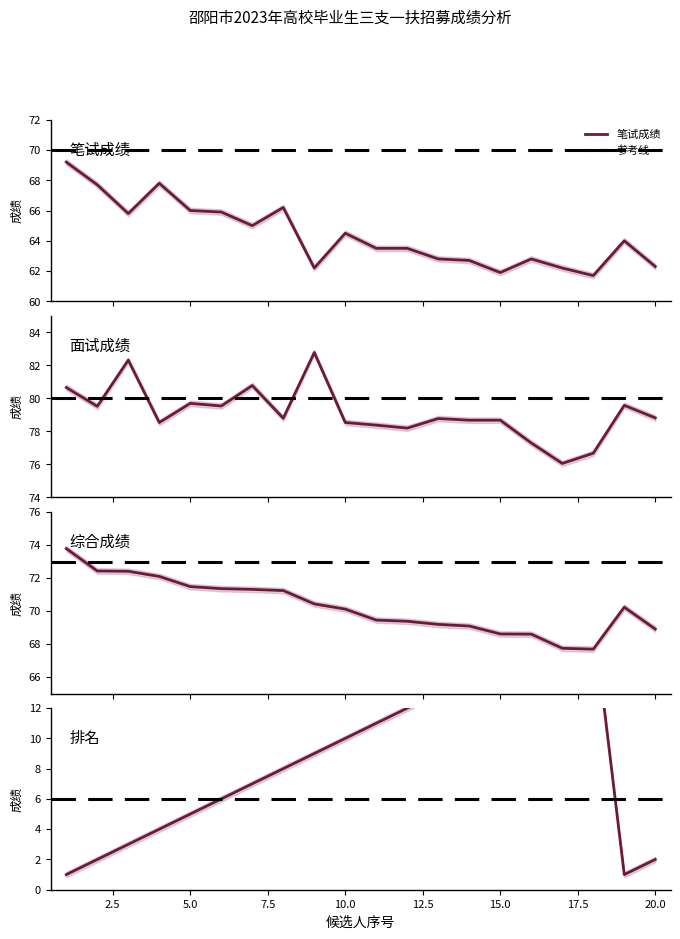

What is the sum of all 综合成绩 values?

1405.6